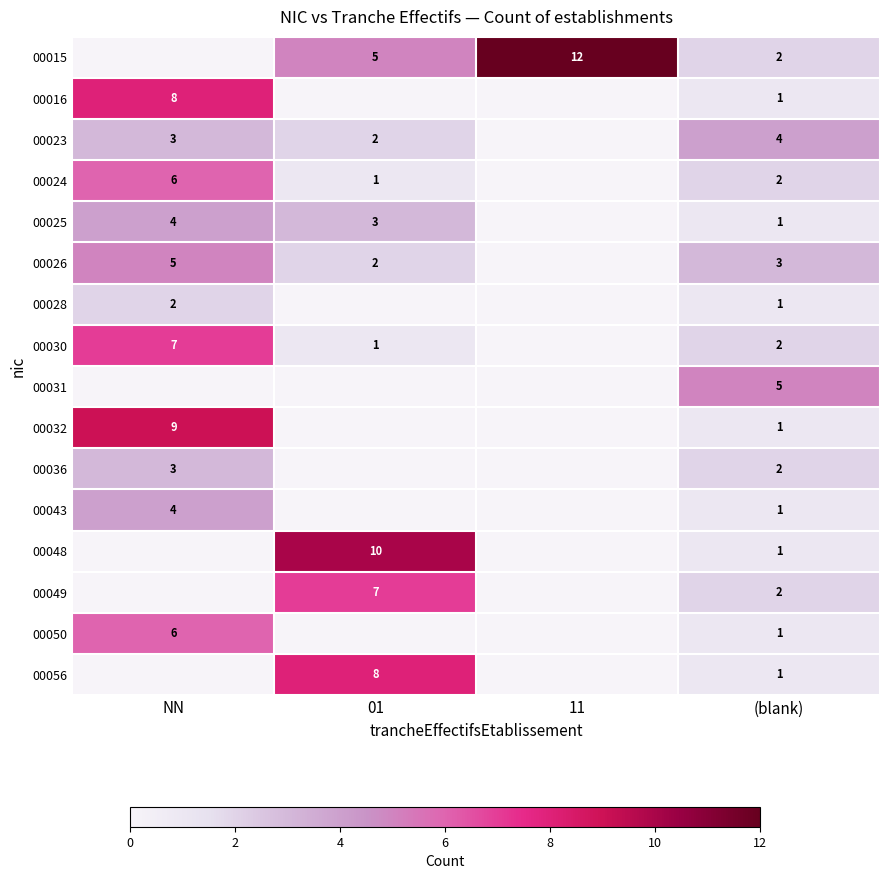

Is the value of 00048 at (blank) greater than the value of 00015 at 11?

No